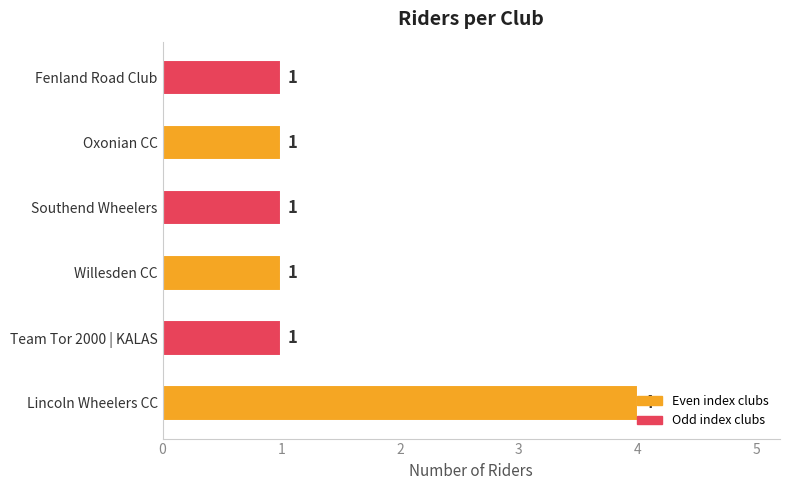

What is the average value?

2